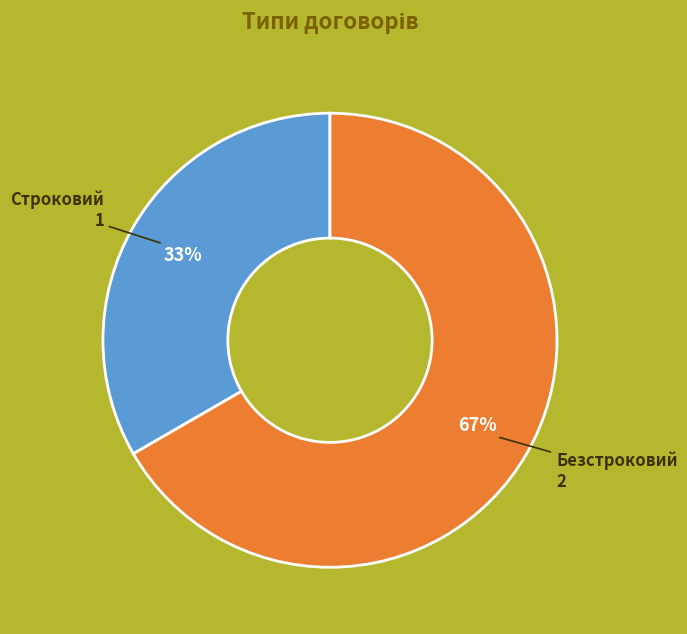

To the nearest percent, what portion does Строковий represent?

33%